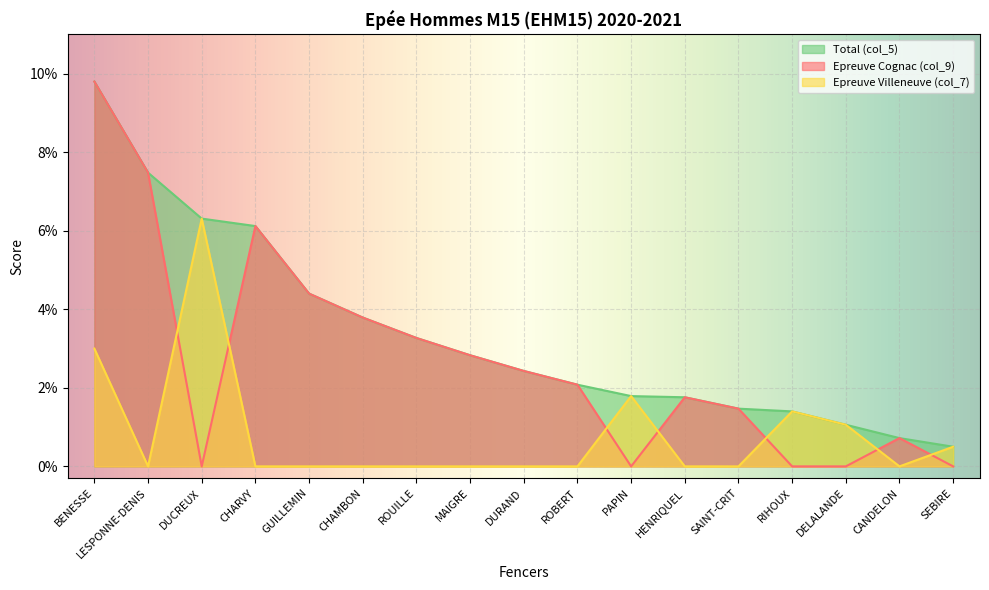

Rank the series at CANDELON from lowest to highest value.

Epreuve Villeneuve (col_7), Epreuve Cognac (col_9), Total (col_5)